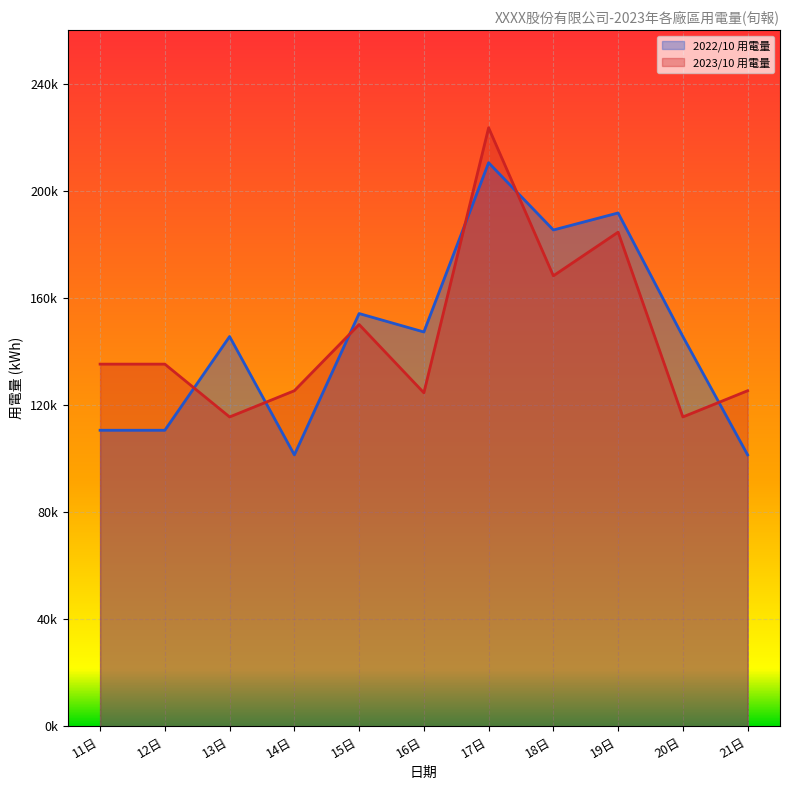

True or false: 2023/10 用電量 has a value of 115521.0 at 20日.

True